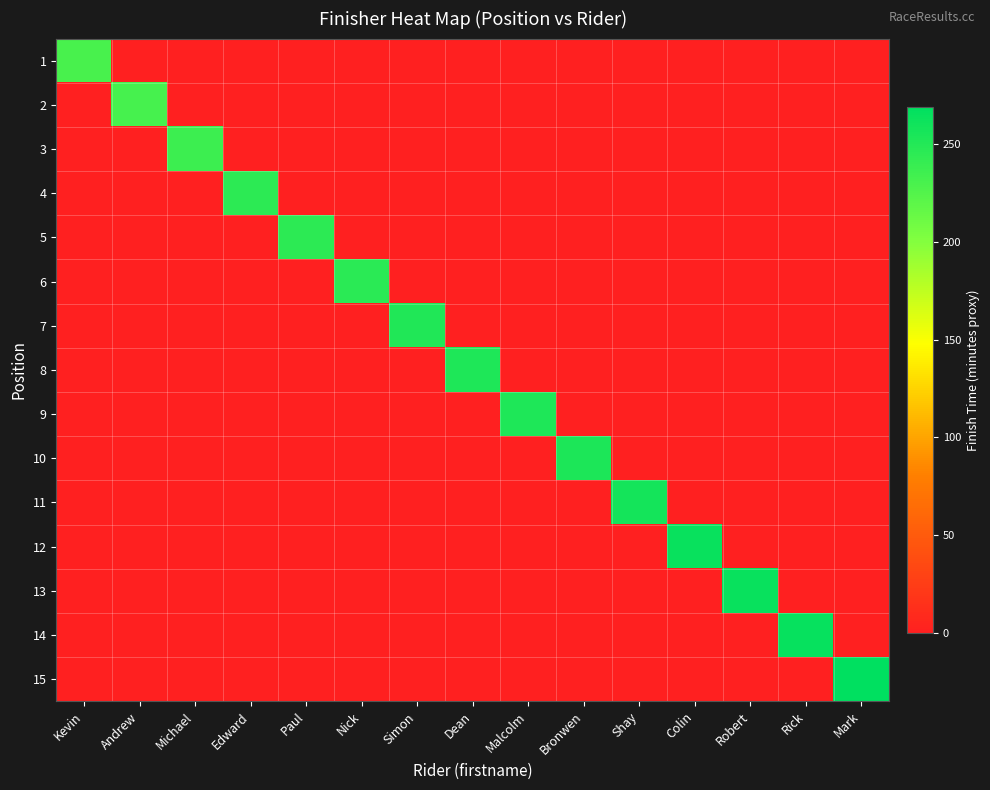

What is the difference between the highest and lowest values at Andrew?

232